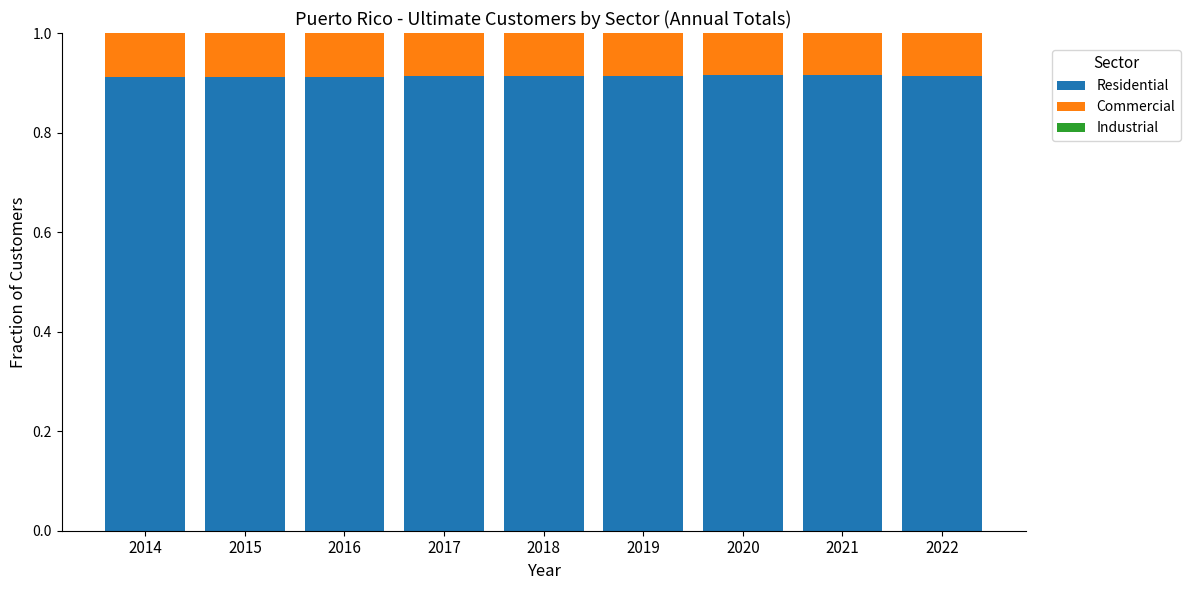

Is it true that Residential equals 1.6 at 2018?

False